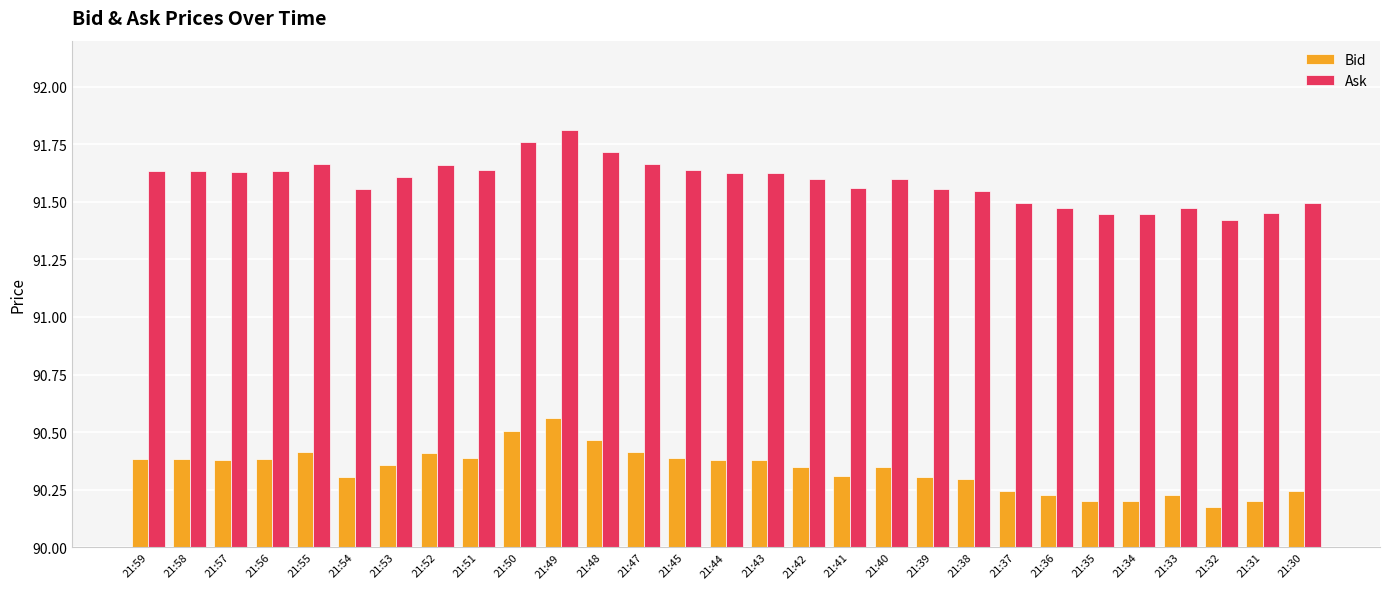

Is the value of Bid at 21:43 greater than the value of Ask at 21:34?

No